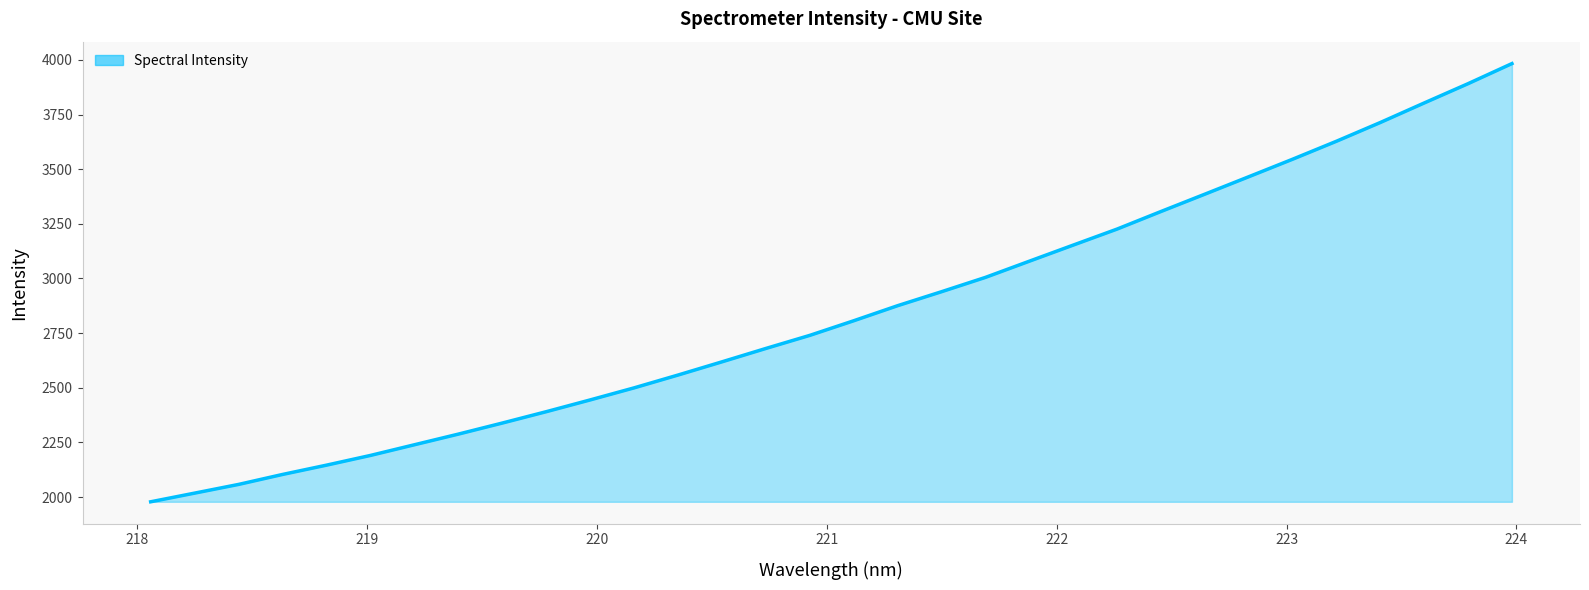

What is the difference between the maximum and minimum values?

2004.6